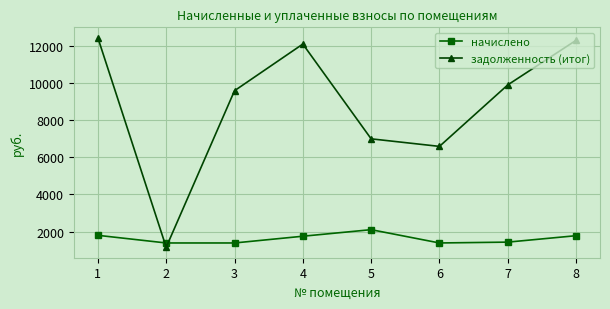

The начислено series shows 1383.5 at 3. True or false?

True